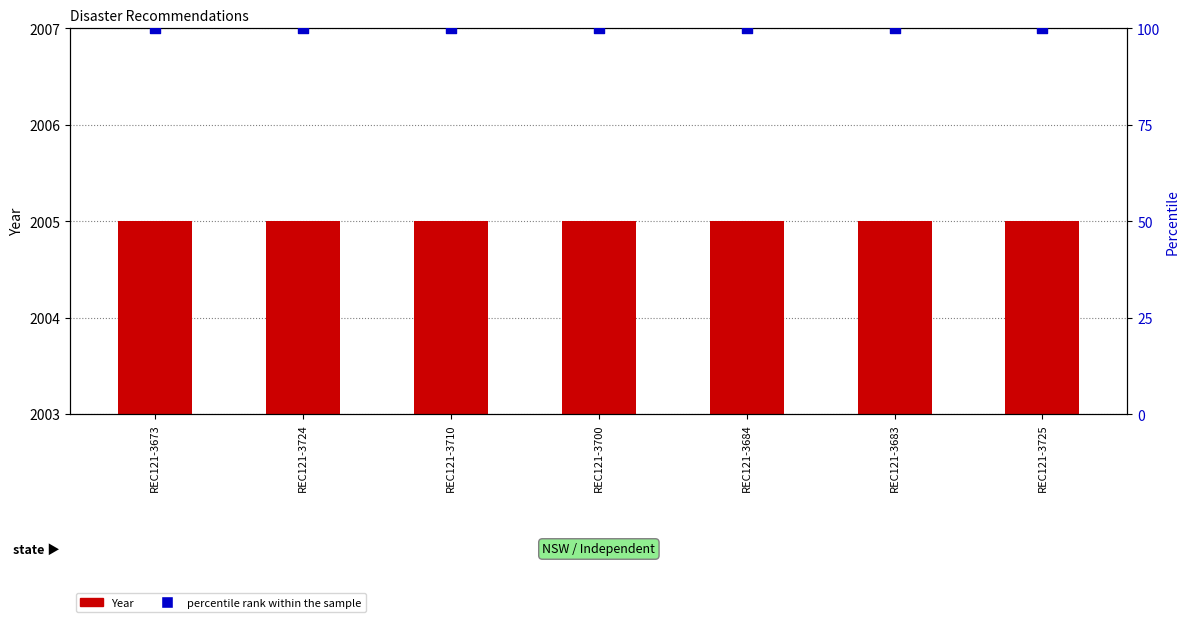

What are all the series names shown in the legend?

Year, percentile rank within the sample